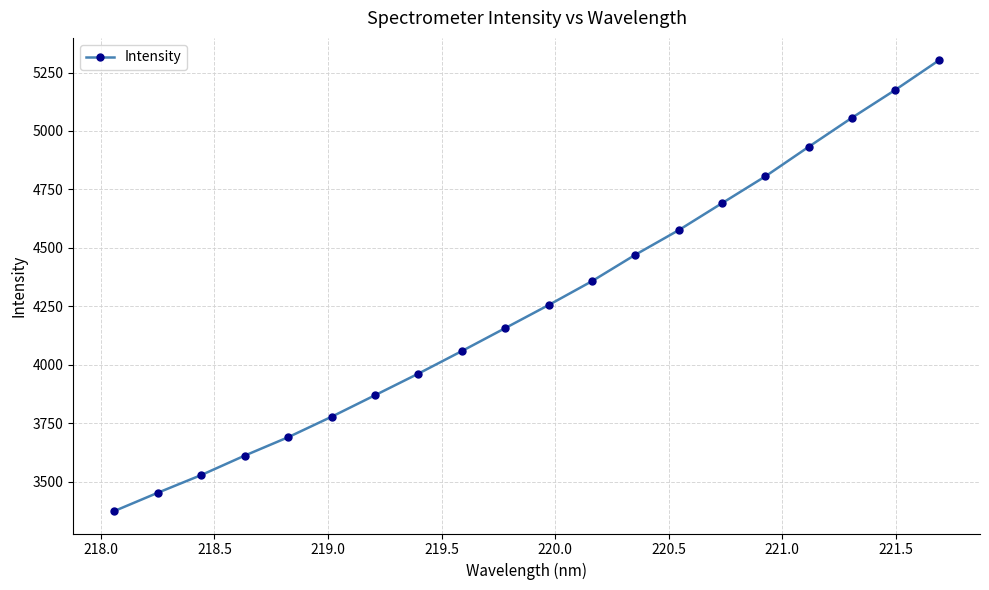

What is the smallest value displayed?

3374.4